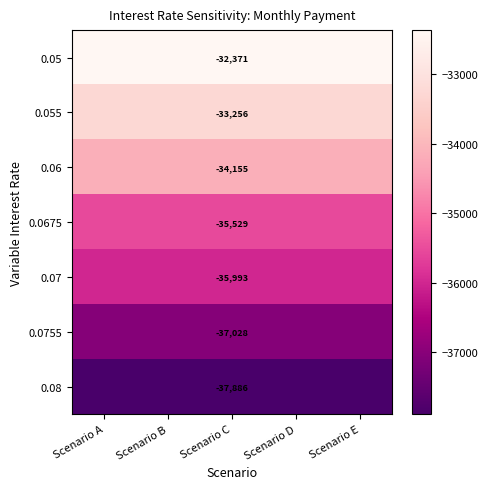

What is the minimum value shown in the chart?

-37885.8